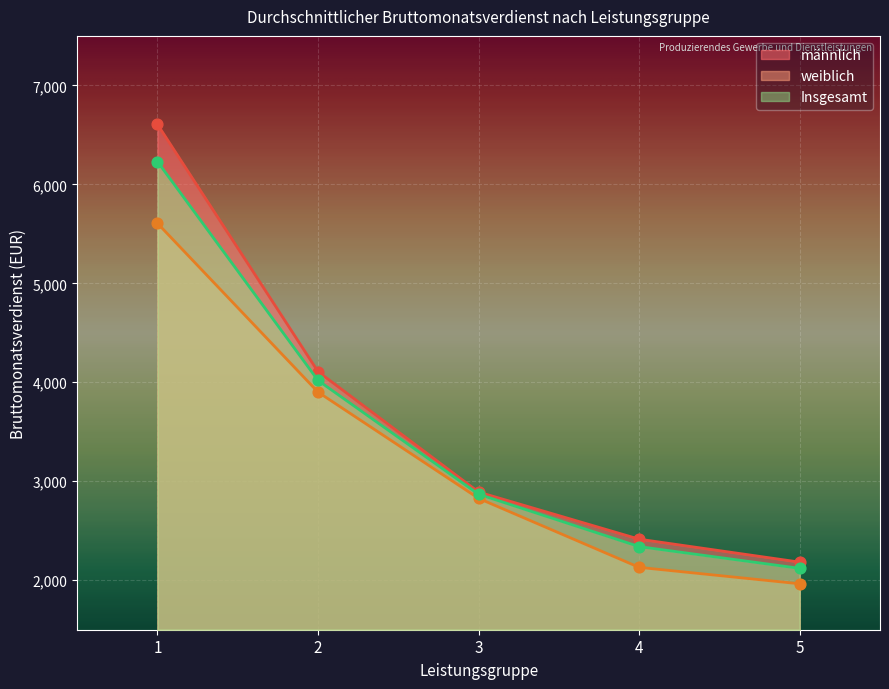

At which category is the sum across all series the highest?

1